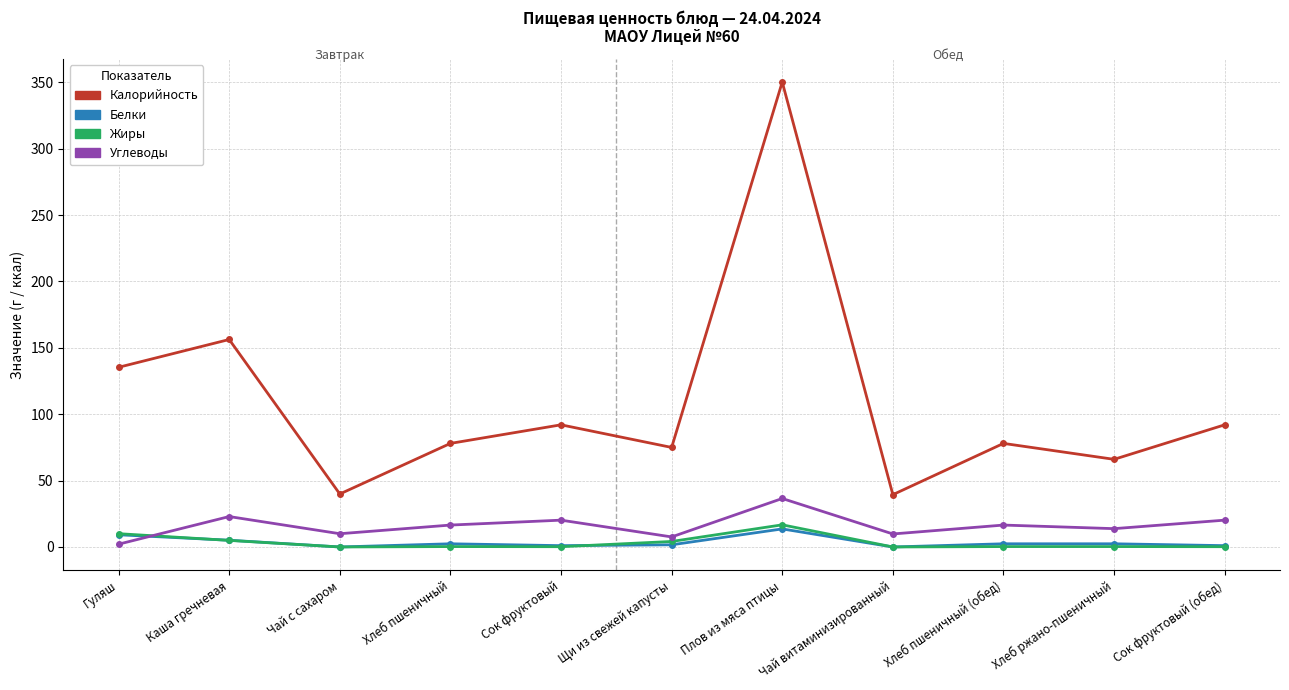

How many lines are shown in the chart?

4